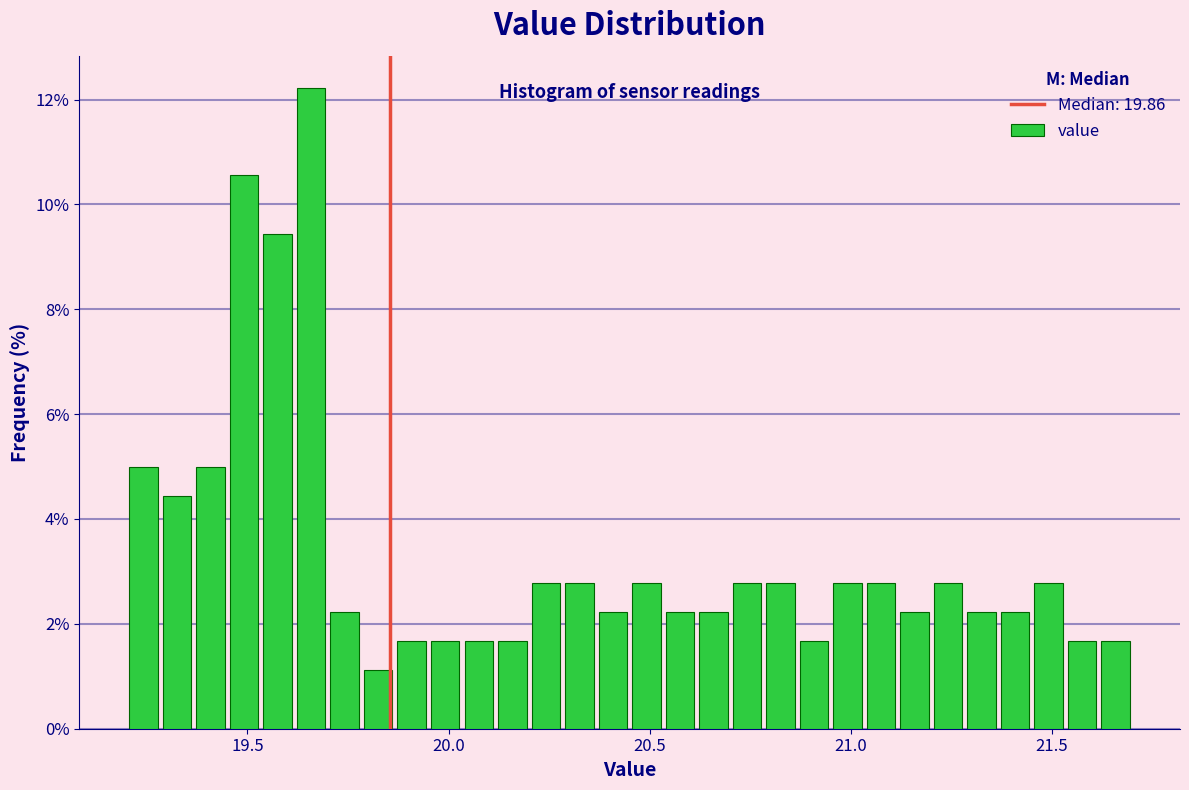

Around what value on the x-axis is the tallest bar? Give the approximate position of its centre, as read against the axis.

19.65